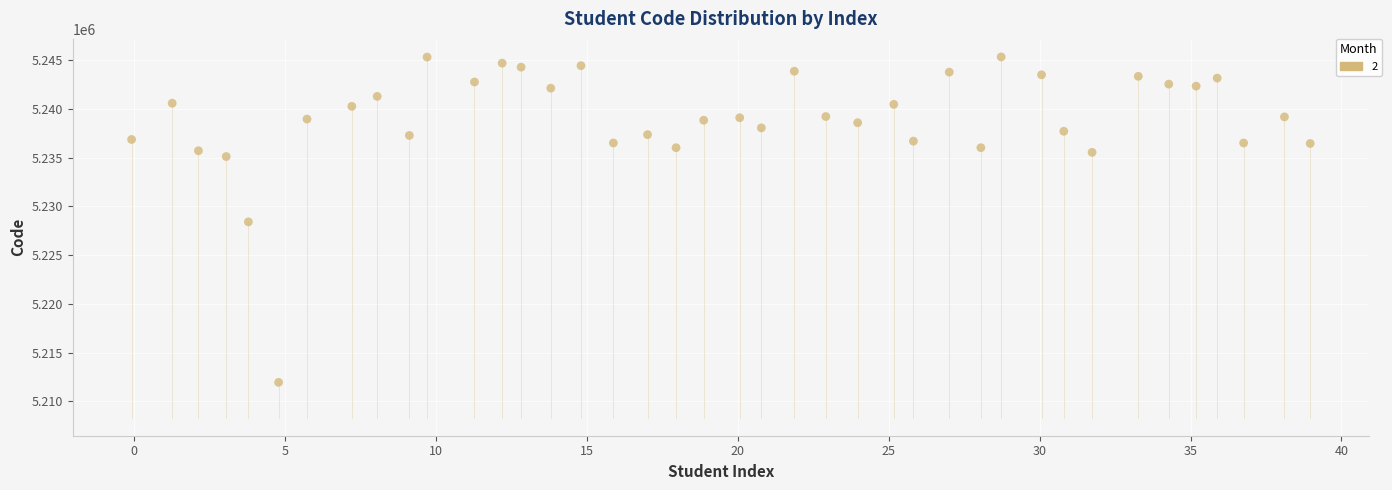

What is the range of Y values (max minus min)?

33398.6